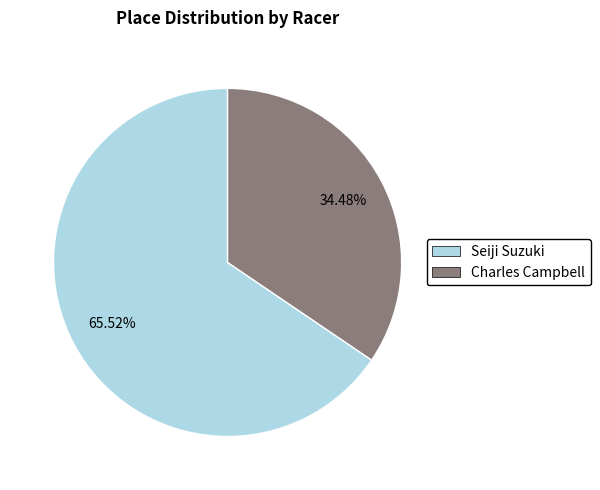

Is there any slice that represents more than half of the pie?

Yes